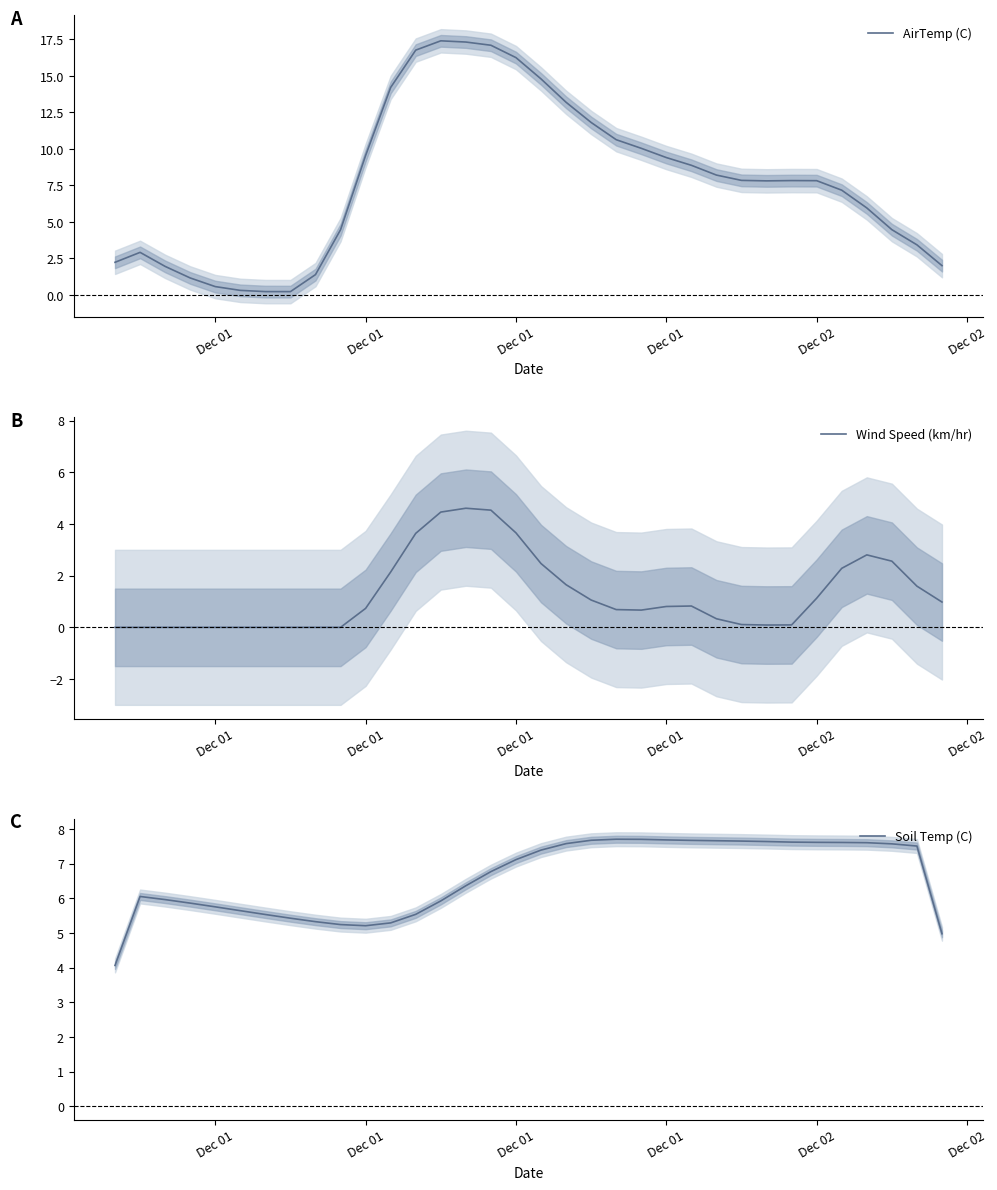

True or false: Wind Speed (km/hr) and Soil Temp (C) intersect in this chart.

False